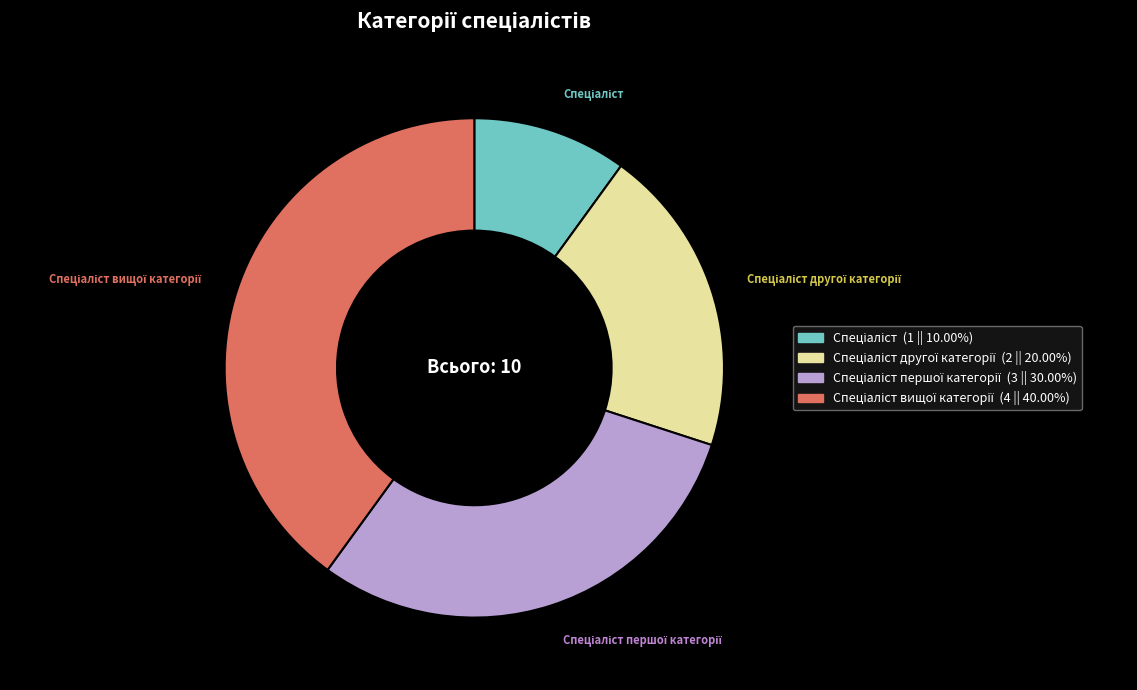

Does any single category account for the majority?

No